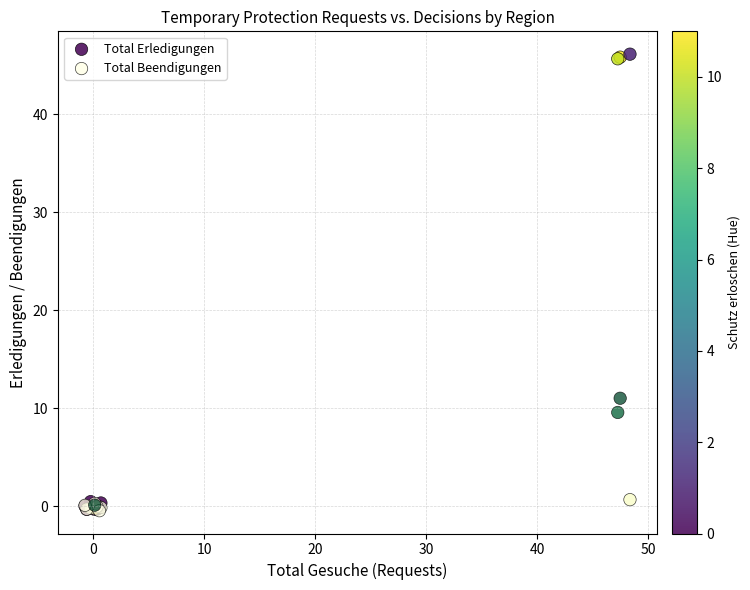

Across all series, what Y value is closest to 22?

11.0